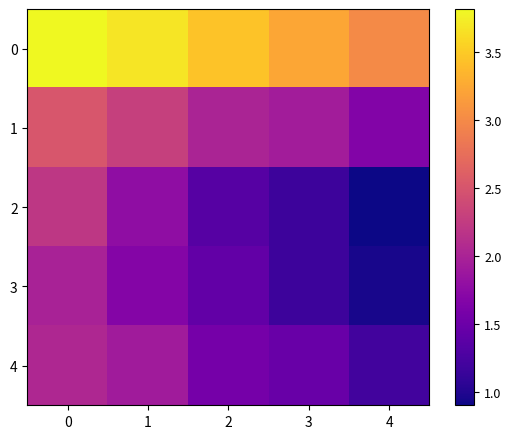

What is the greatest value displayed?

3.8